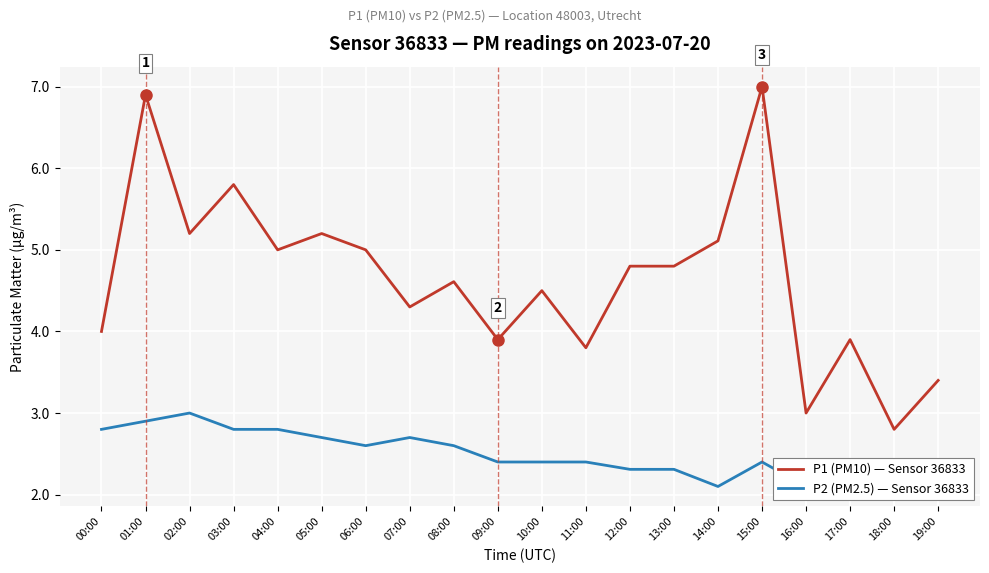

Is it true that P1 (PM10) — Sensor 36833 equals 3.9 at 09:00?

True